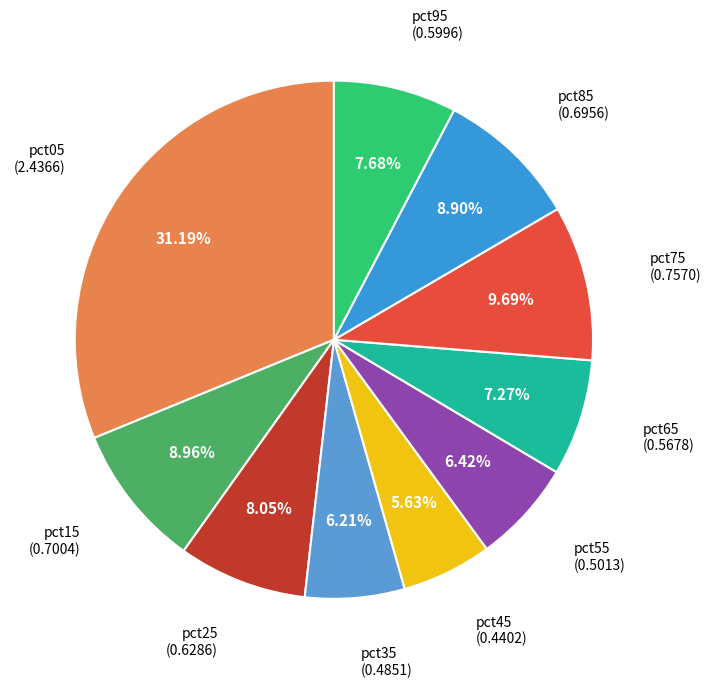

Count the number of slices in the pie.

10